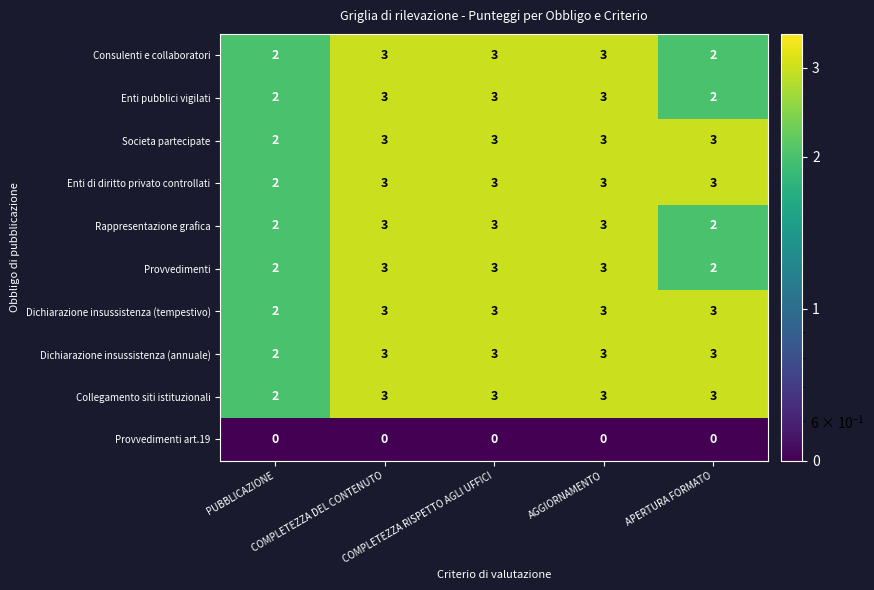

What is the sum of all Collegamento siti istituzionali values?

14